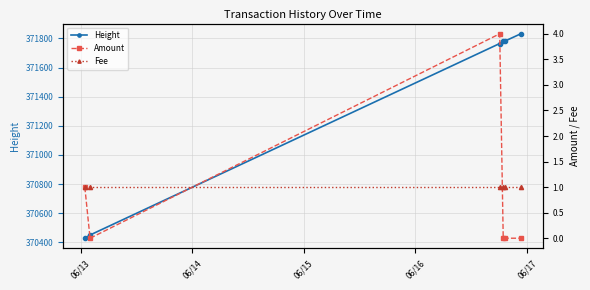

What is the maximum value for Height?

371832